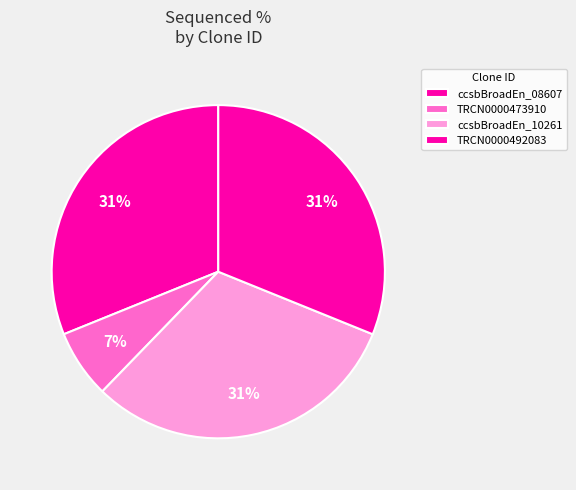

Which category has the biggest portion of the pie?

ccsbBroadEn_08607